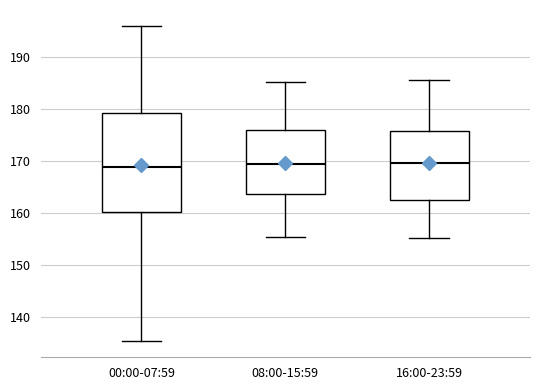

Reading left to right, transcribe this box plot: for each box, give where its median line is, the range the box spans, and where its two whiskers end, as read against the y-axis. The values are not printed on the chart, so give them approximately, as read against the axis.

00:00-07:59: median 169, box 160 to 179, whiskers 135 to 196
08:00-15:59: median 169, box 164 to 176, whiskers 155 to 185
16:00-23:59: median 170, box 162 to 176, whiskers 155 to 186